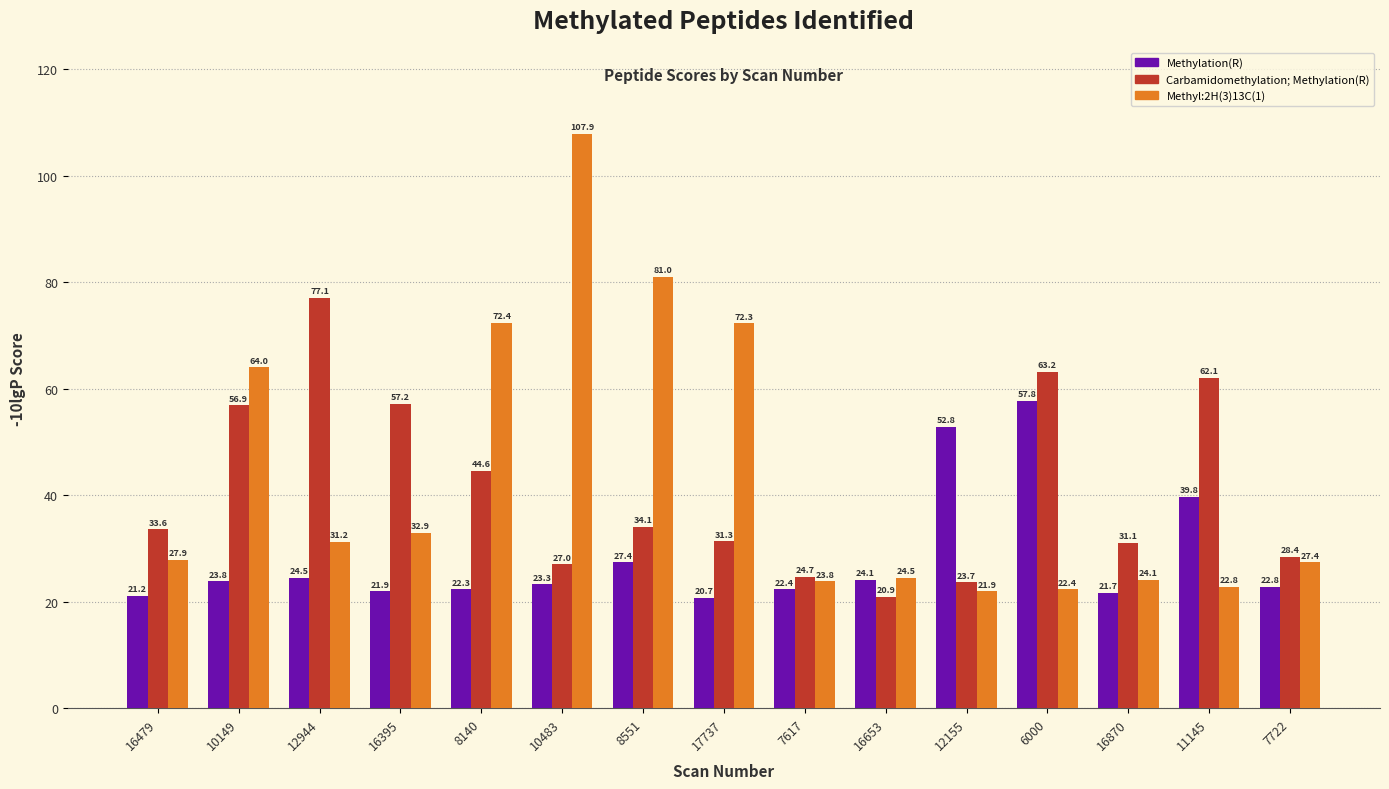

At which label does Methylation(R) reach its peak?

6000